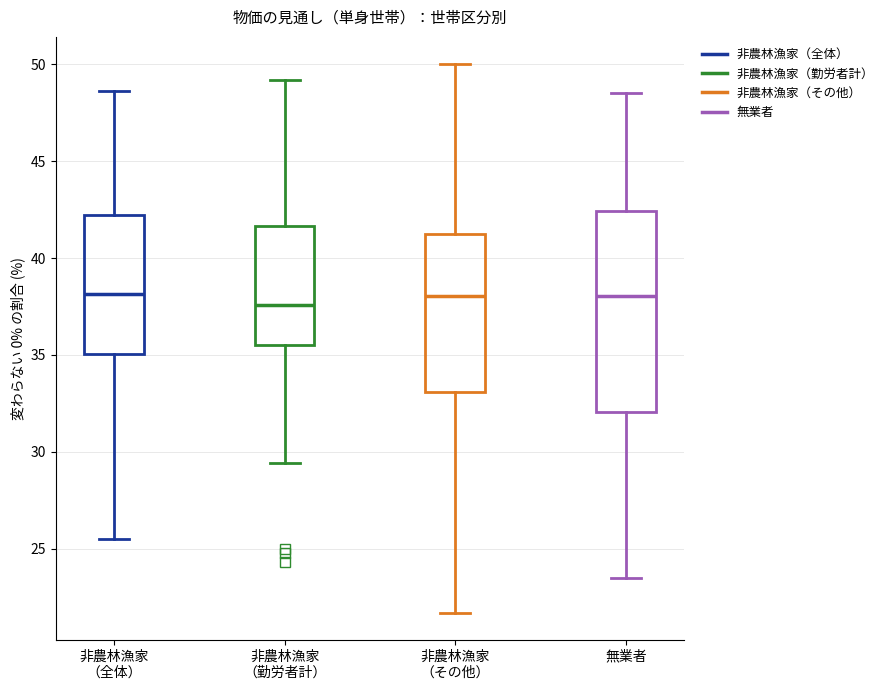

Where does the lower whisker of the box for 非農林漁家 （その他） end on the y-axis? The values are not printed on the chart, so give them approximately, as read against the axis.

21.5